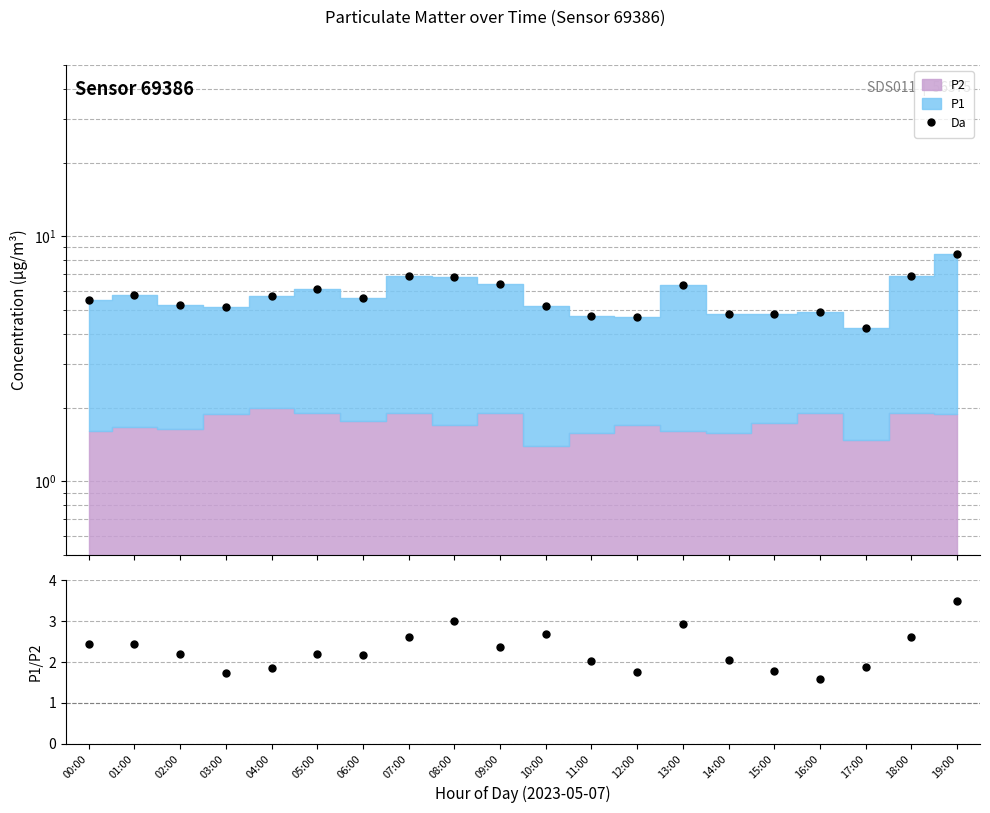

At which category does the data reach its first local peak?

01:00